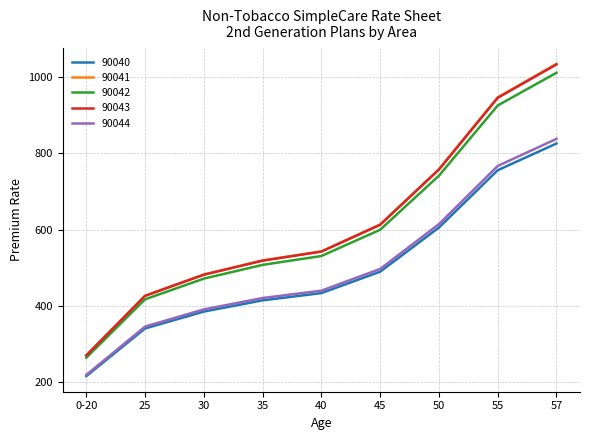

True or false: 90040 and 90042 intersect in this chart.

False